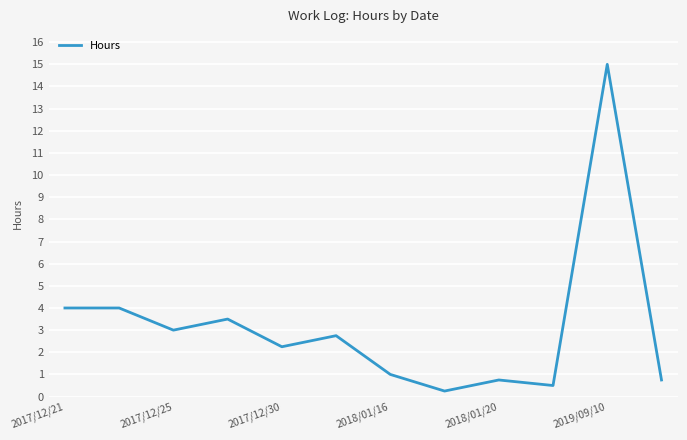

What is the greatest value displayed?

15.0